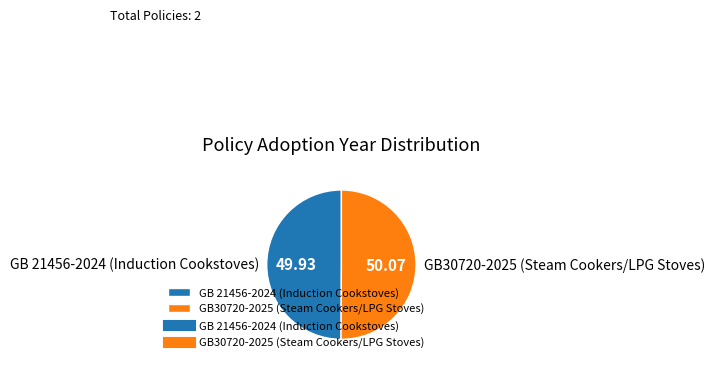

How many segments does this pie chart have?

2